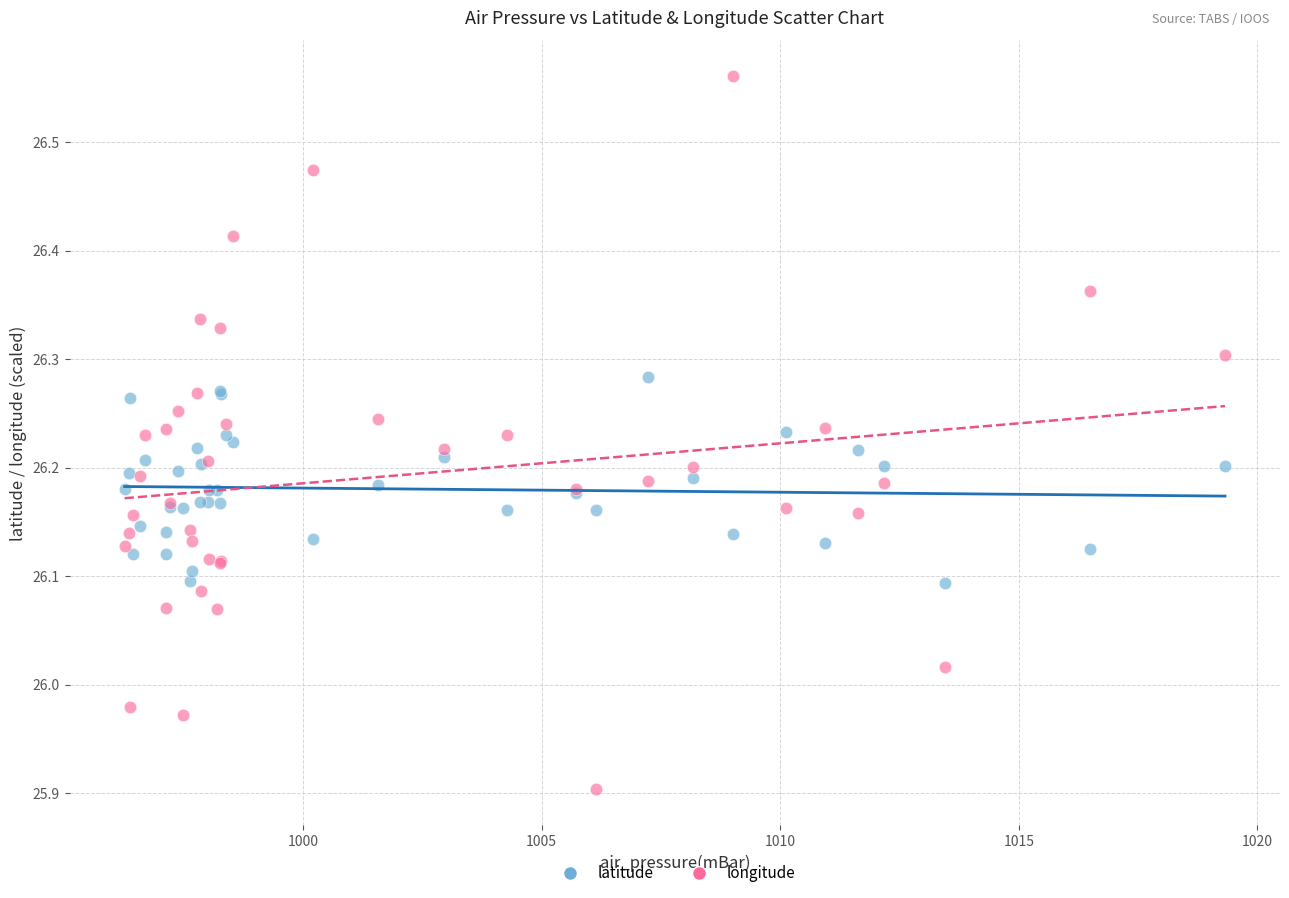

Which series has the widest spread of Y values?

longitude